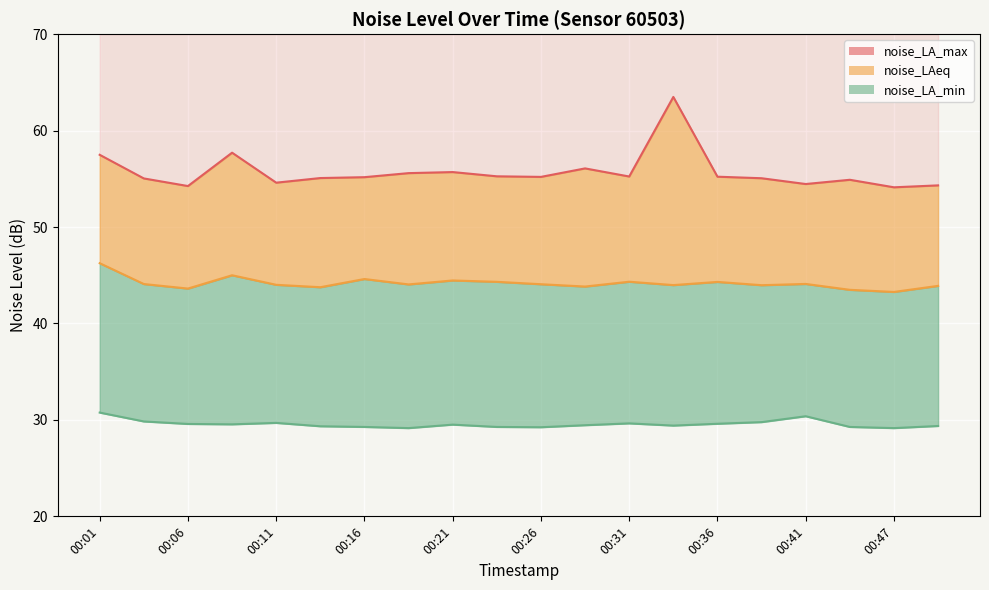

List the series in order of their overall mean, lowest first.

noise_LA_min, noise_LAeq, noise_LA_max